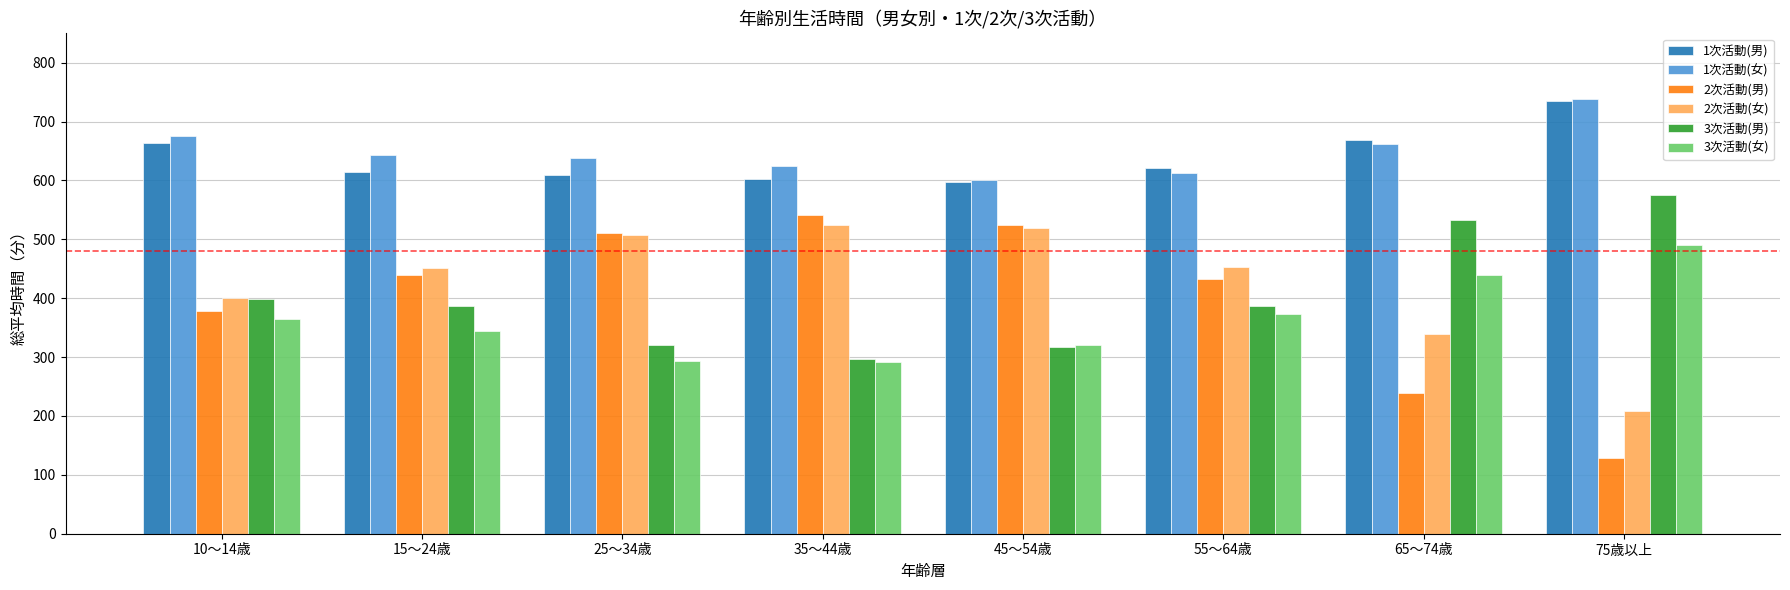

Which series has the largest total across all categories?

1次活動(女)